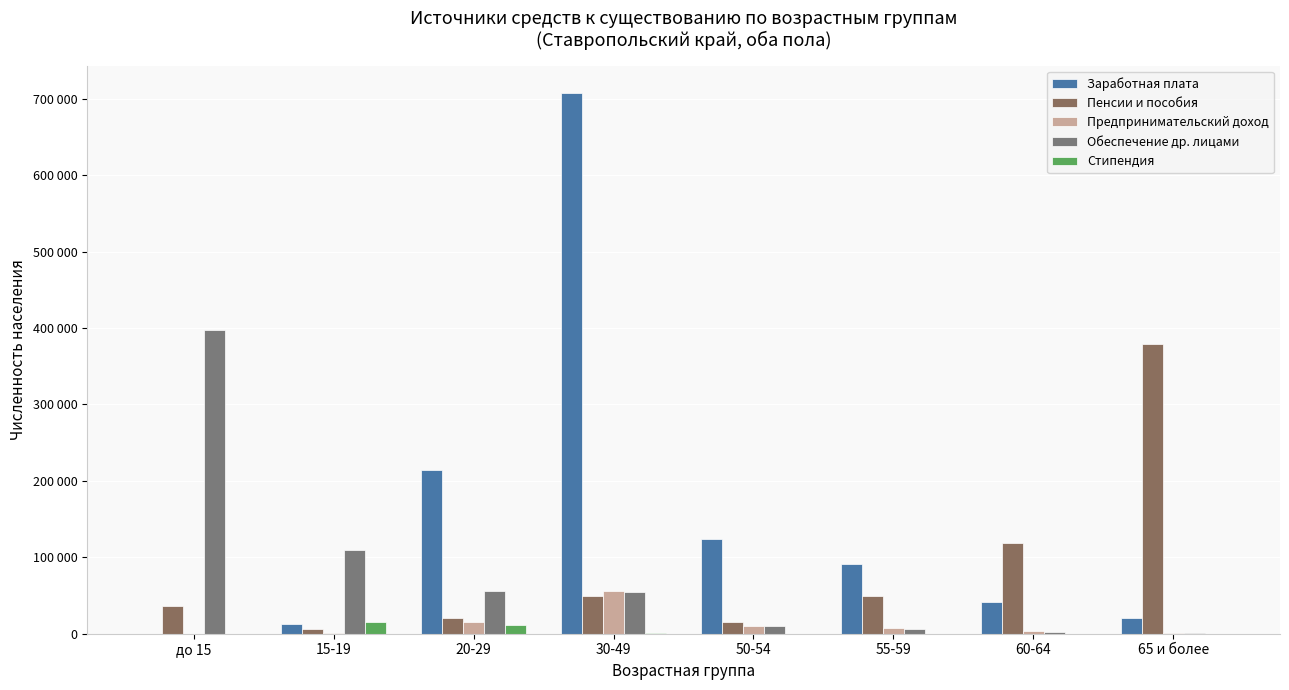

Reading right to left, list all the values displayed in this chart.

Заработная плата: 20609	41397	90919	123575	707761	214310	12199	0
Пенсии и пособия: 379153	118542	48967	14803	49590	20607	6278	36581
Предпринимательский доход: 1428	3477	7921	10459	55420	14733	1148	0
Обеспечение др. лицами: 1261	2154	6289	9800	55170	55853	109199	397963
Стипендия: 0	4	8	32	437	11222	15589	4